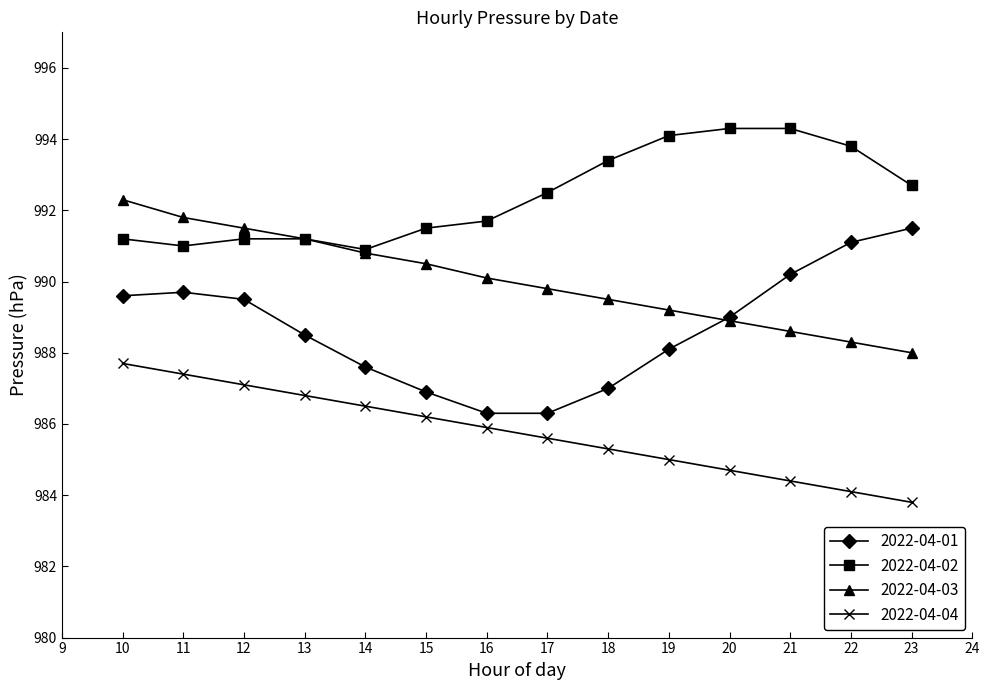

At how many categories does at least one series exceed 990?

14